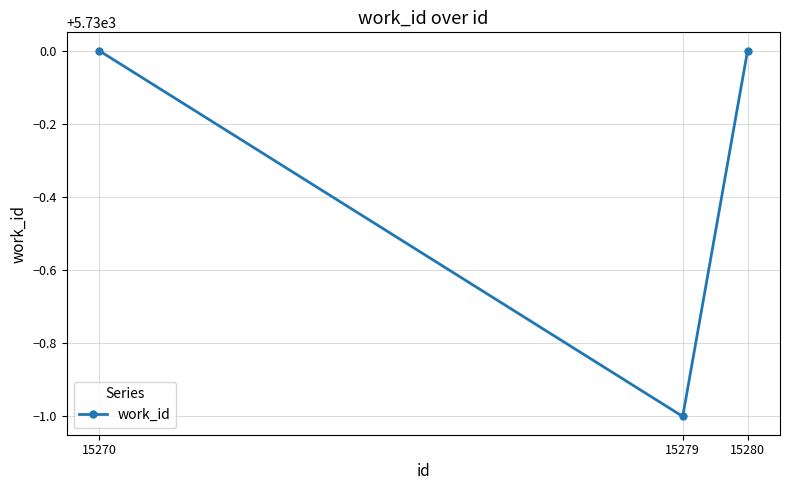

What is the approximate value at 15279?

5729